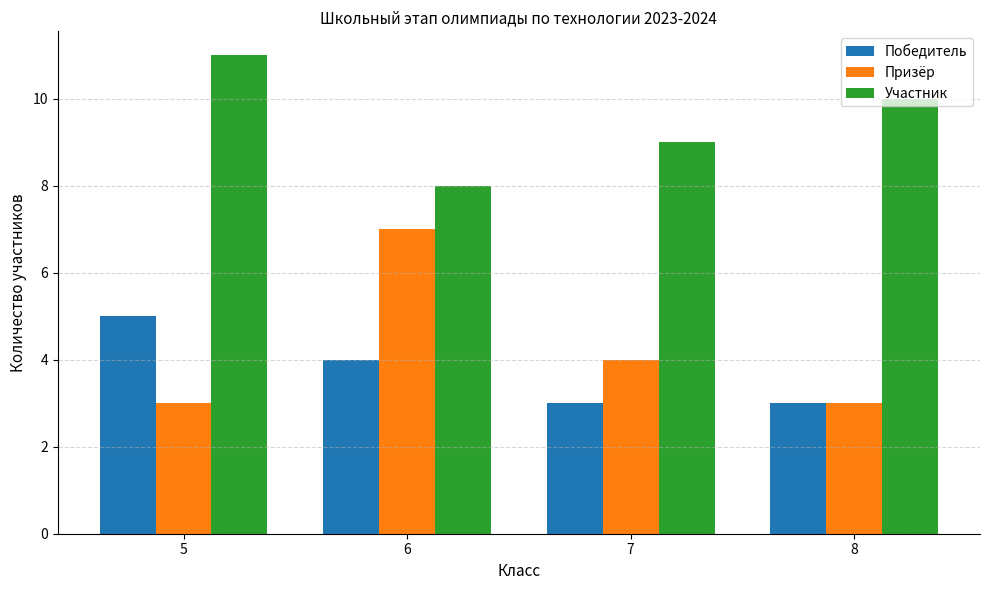

What is the value of the Призёр bar at the 1st from the left?

3